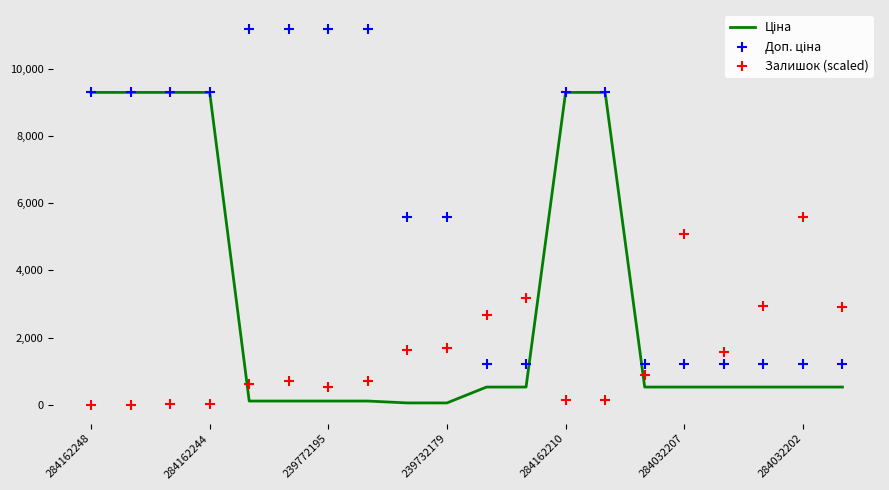

Which series has the largest total across all categories?

Доп. ціна